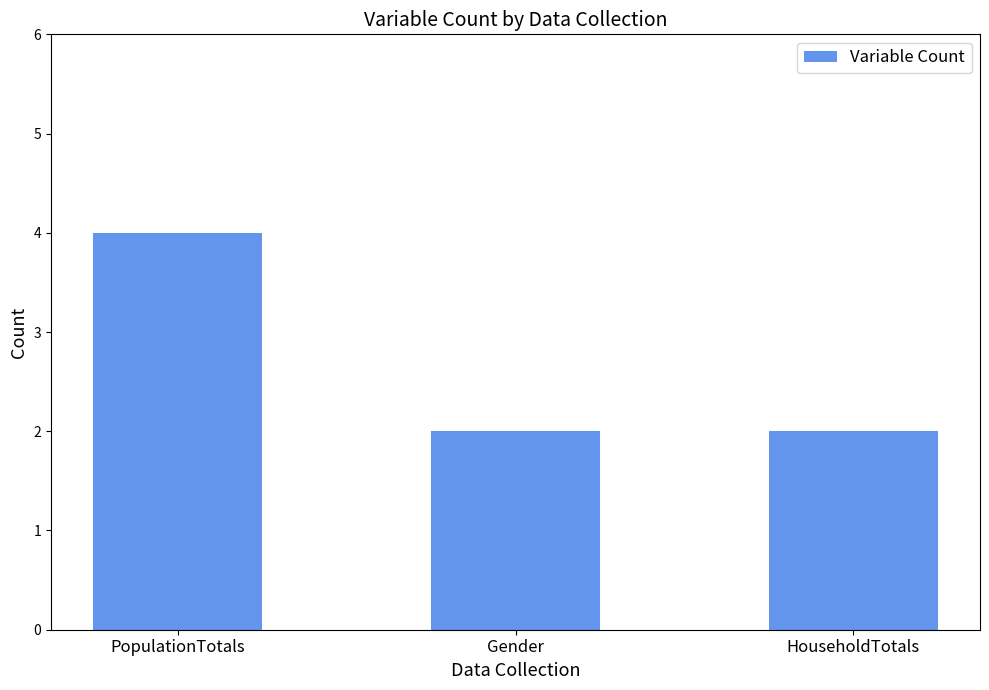

What is the value of the 3rd bar from the left?

2